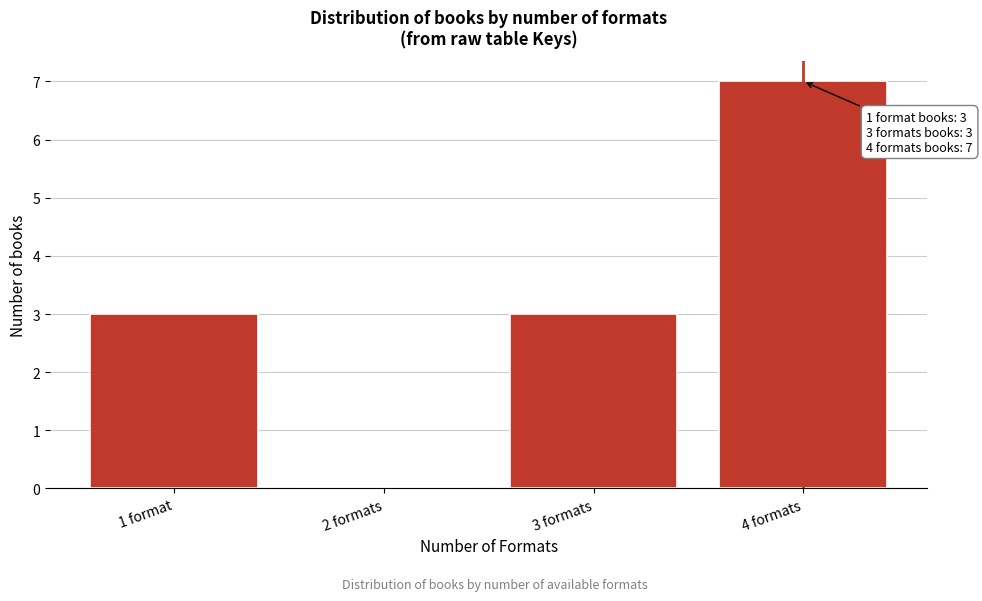

Reading right to left, list all the values displayed in this chart.

4 formats=7	3 formats=3	2 formats=0	1 format=3